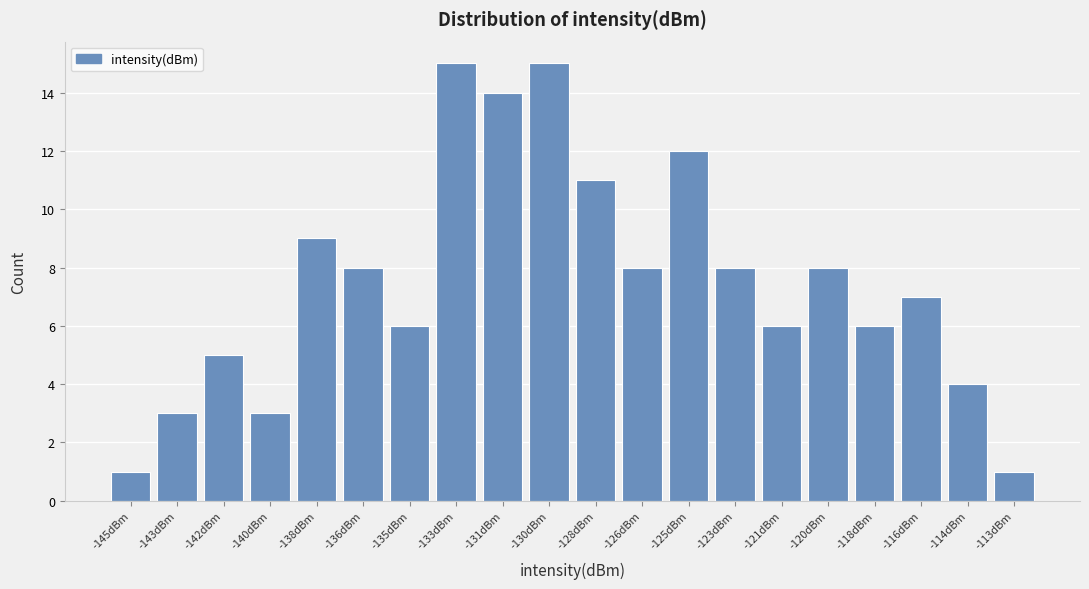

Reading left to right, transcribe all the data shown in this chart.

-145dBm=1	-143dBm=3	-142dBm=5	-140dBm=3	-138dBm=9	-136dBm=8	-135dBm=6	-133dBm=15	-131dBm=14	-130dBm=15	-128dBm=11	-126dBm=8	-125dBm=12	-123dBm=8	-121dBm=6	-120dBm=8	-118dBm=6	-116dBm=7	-114dBm=4	-113dBm=1